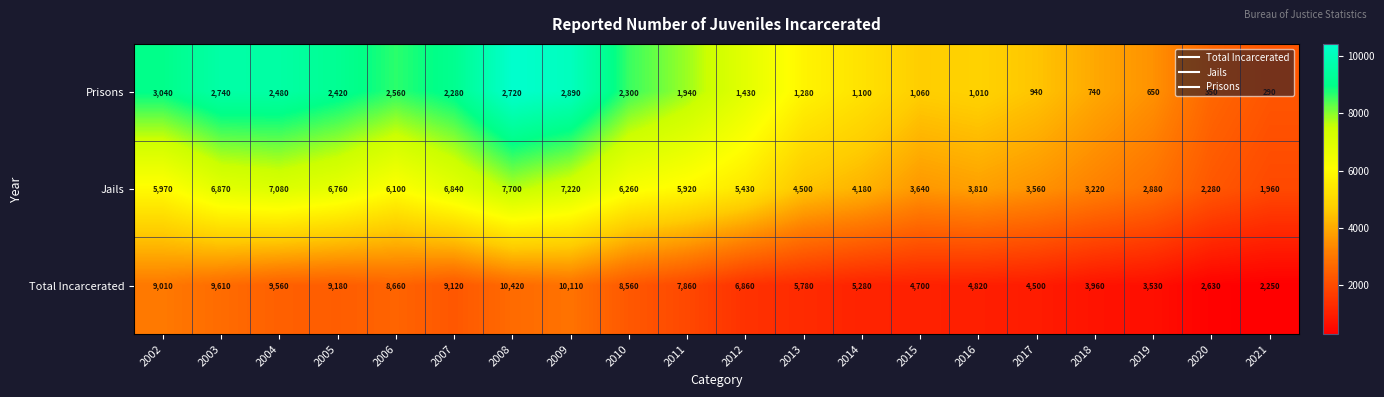

What is the total value across all series at 2007?

18240